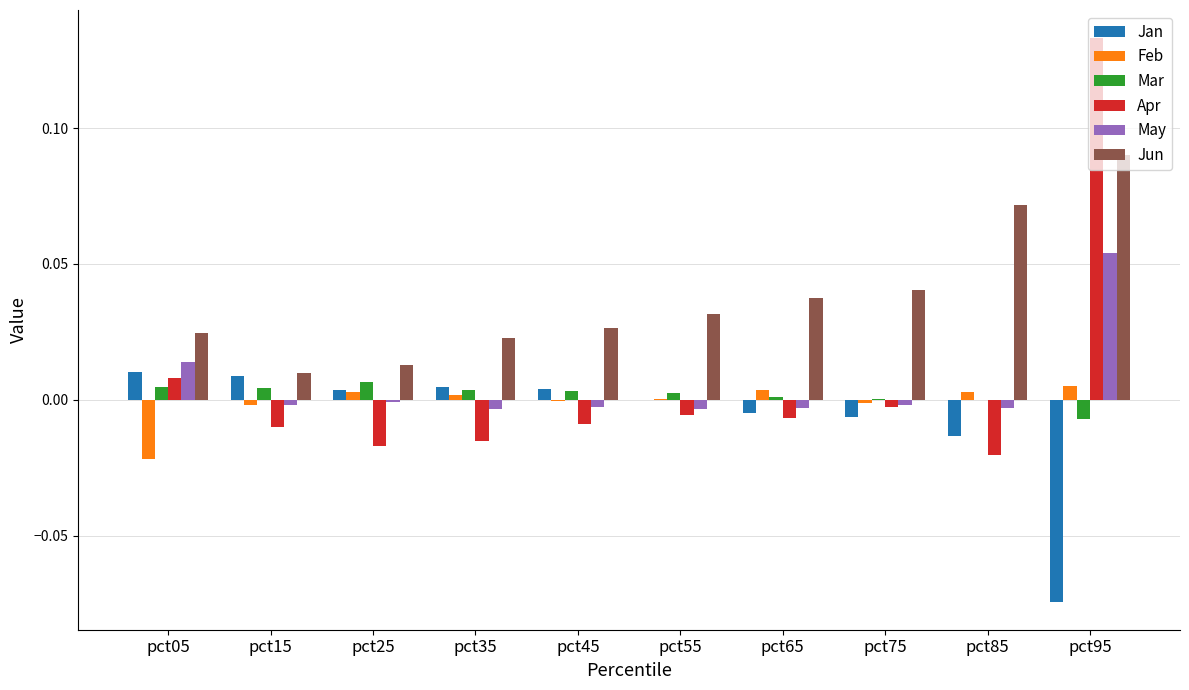

At which label does Apr first exceed 0?

pct05